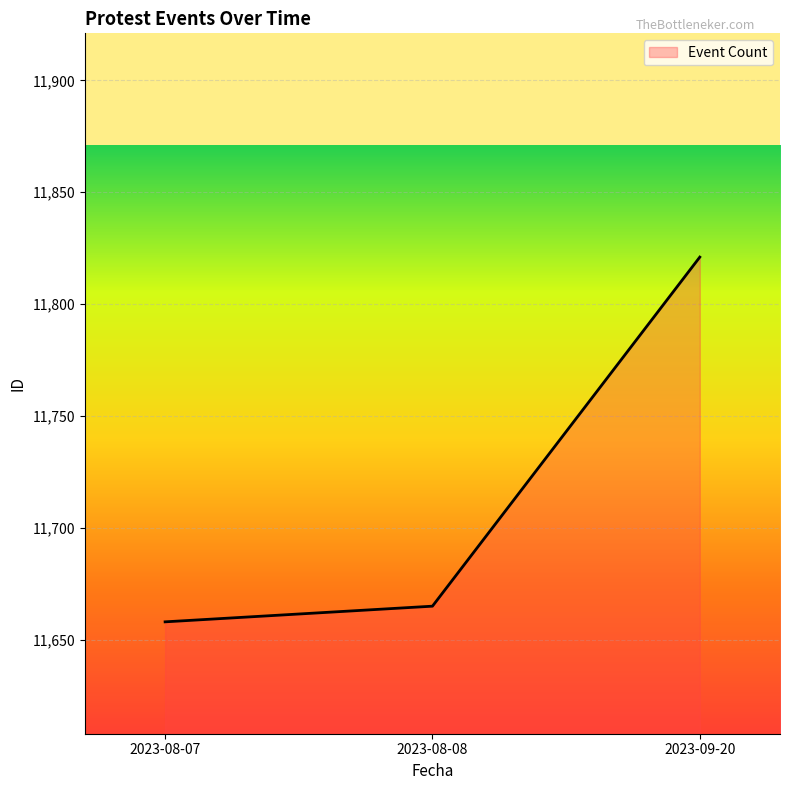

How many series are shown in this chart?

1